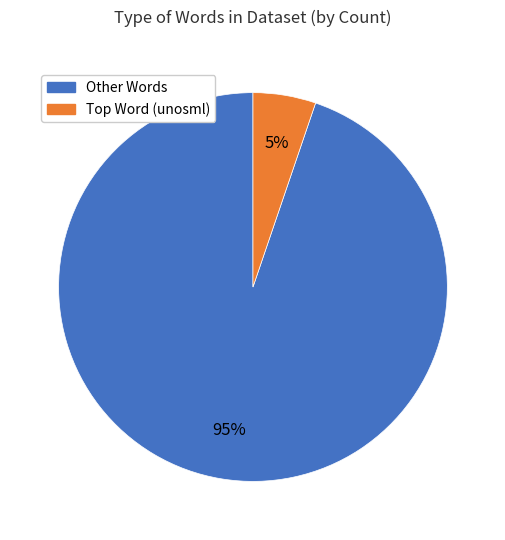

Is it true that Other Words is 99% of the pie?

False